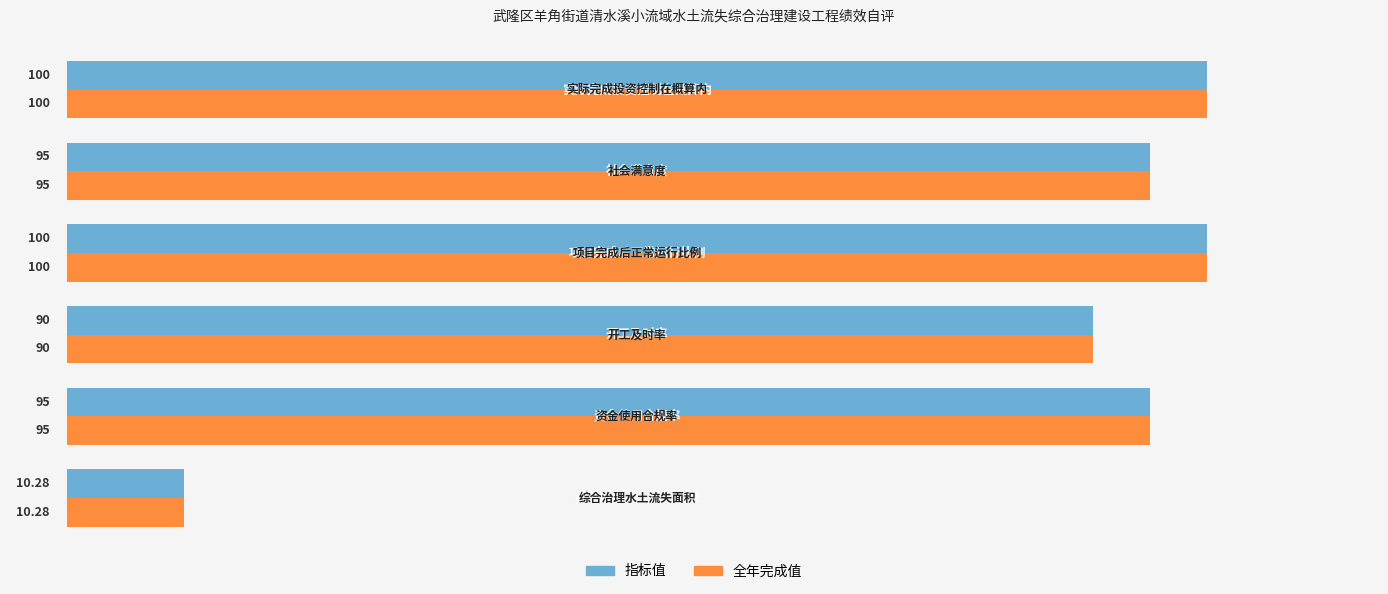

How many data points in 全年完成值 are less than 95?

2